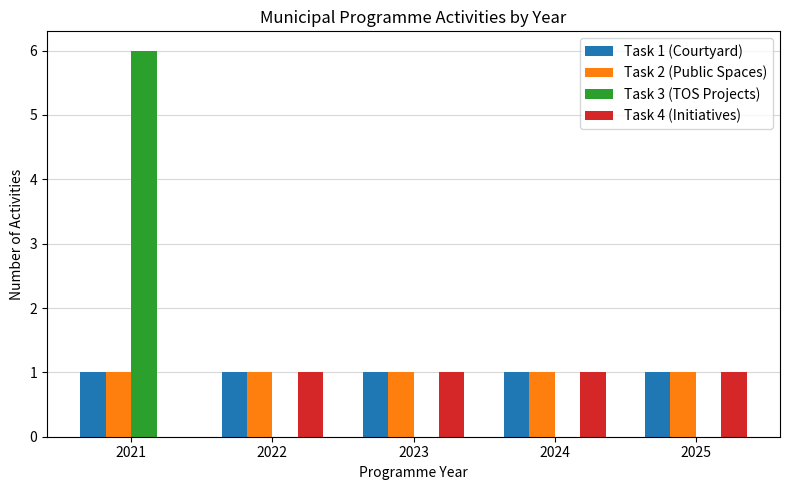

What is the total value across all series at 2022?

3